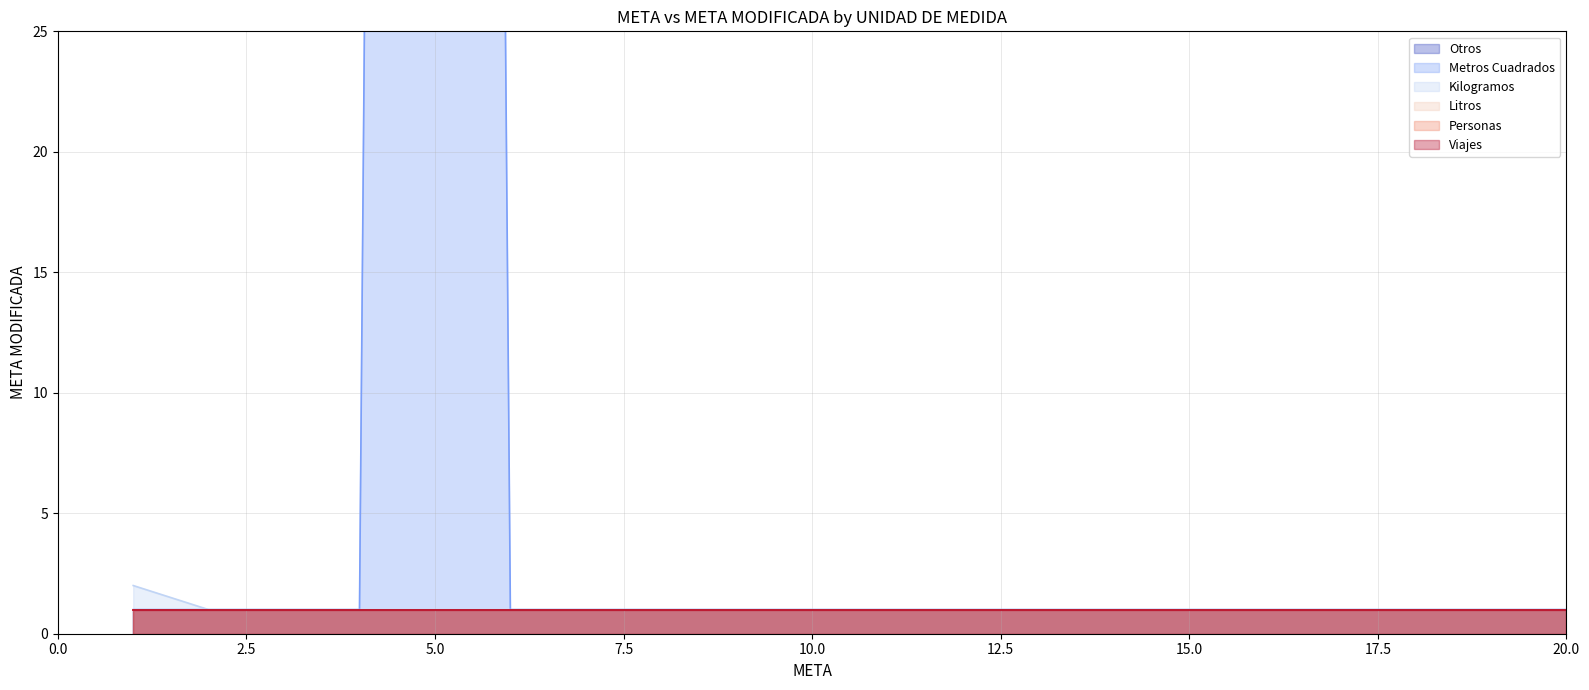

The value of Kilogramos at 20.0 is 1. True or false?

True